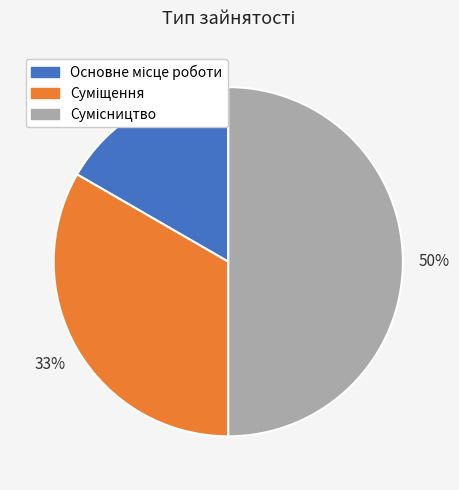

To the nearest percent, what is the average slice percentage?

33%